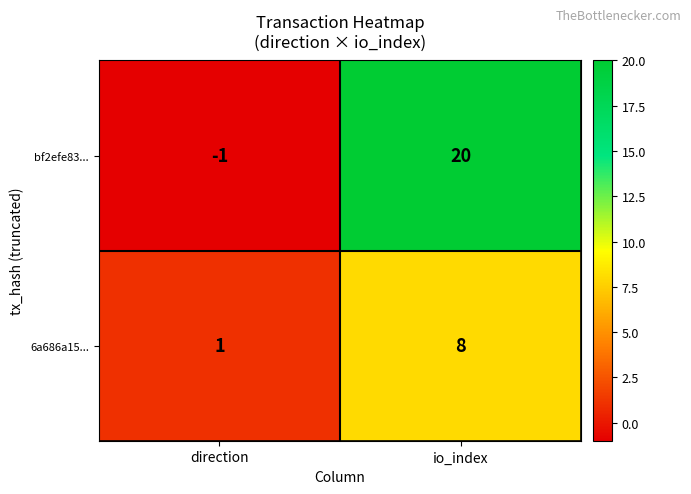

True or false: bf2efe83... has a value of 20 at io_index.

True